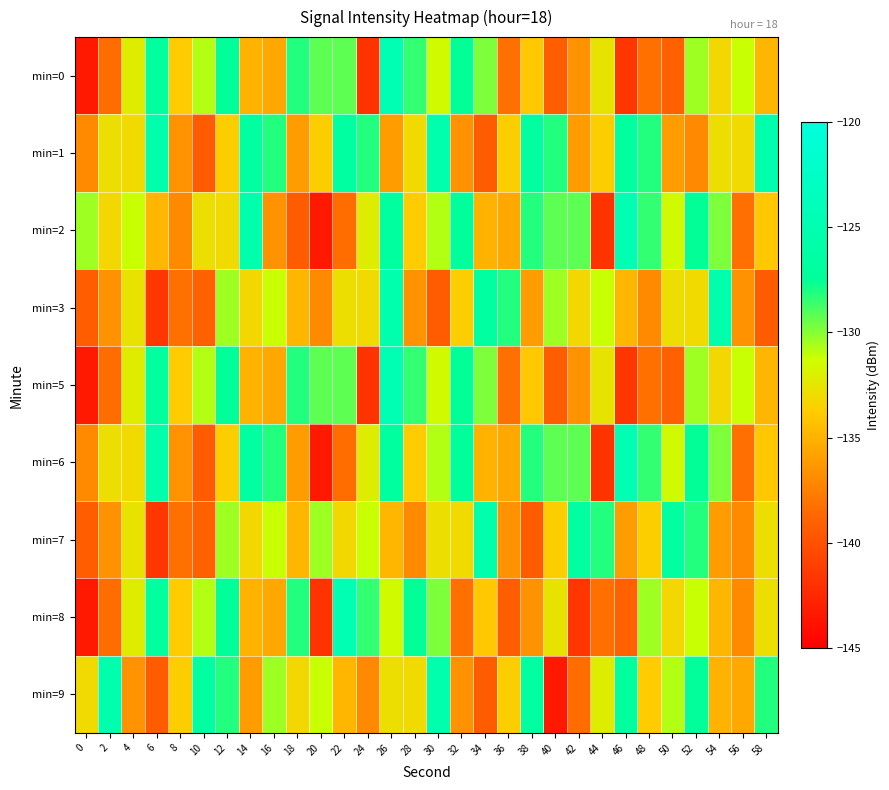

At which category is the sum across all series the highest?

26